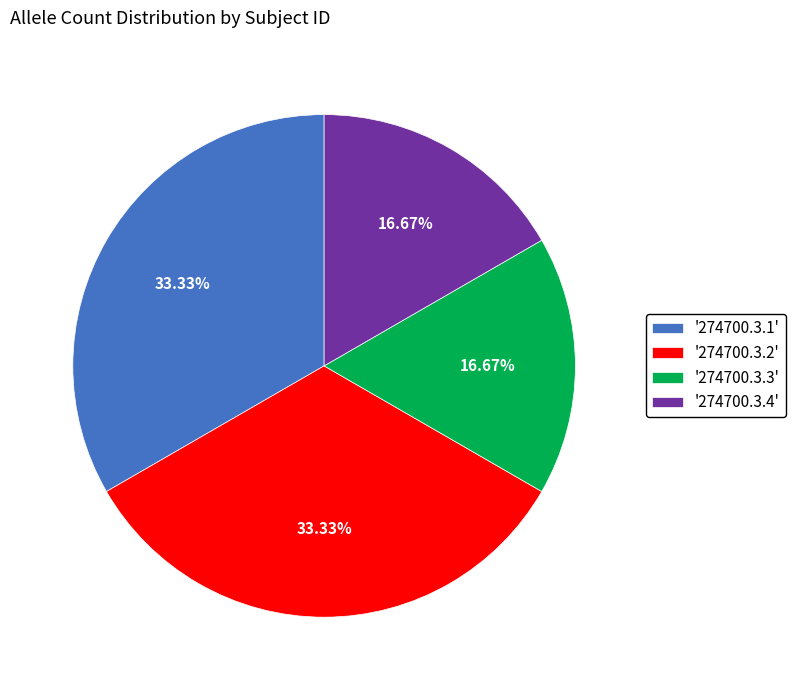

Is the sum of '274700.3.2' and '274700.3.1' greater than half?

Yes